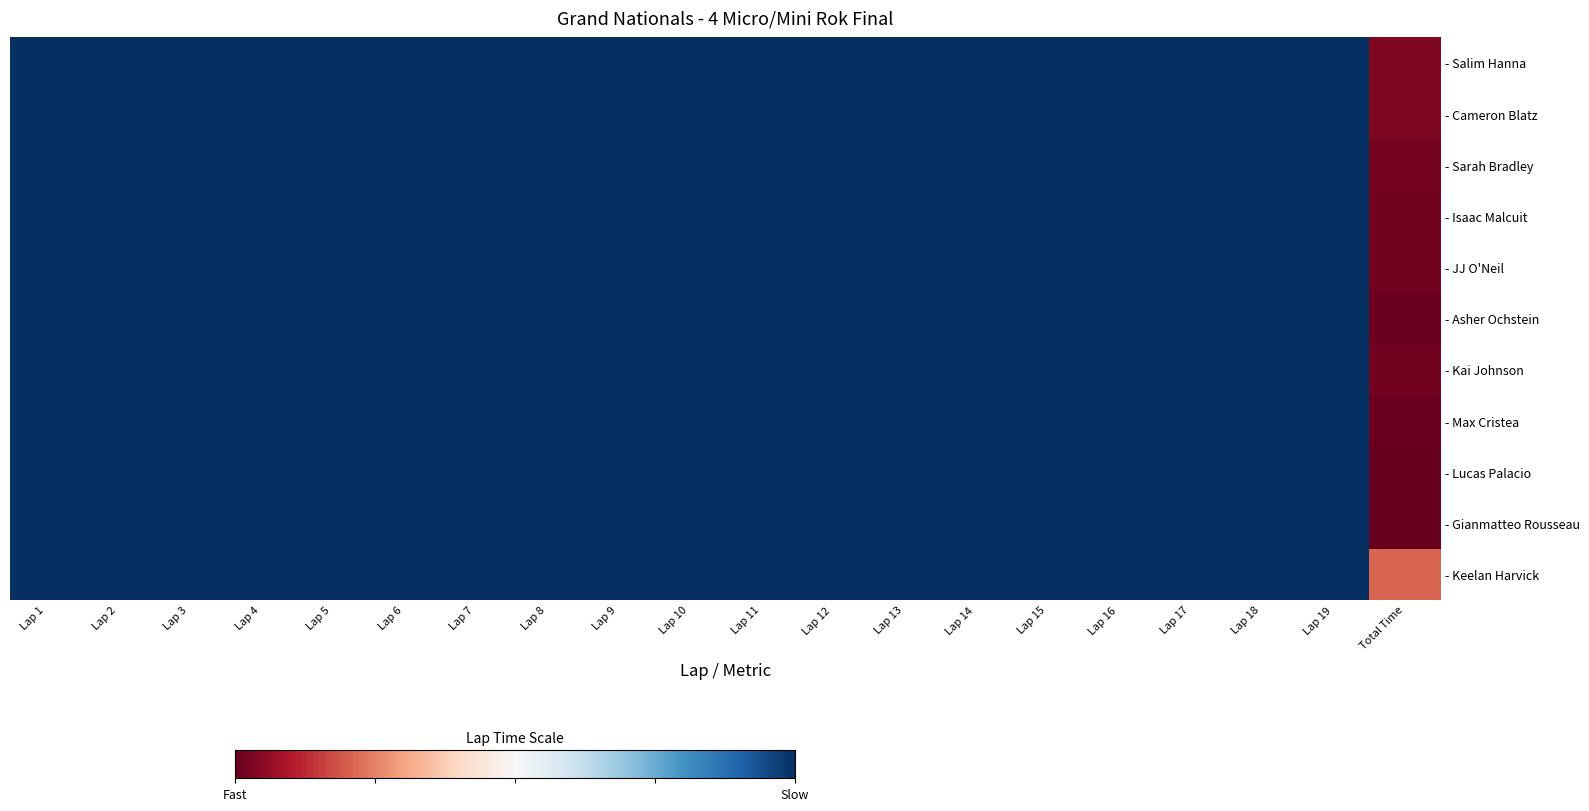

Which has a higher value, Lap 2 or Lap 15?

Lap 2